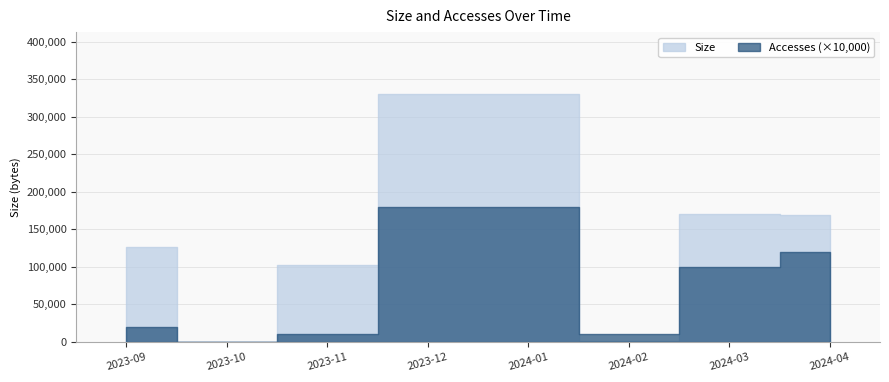

What are all the series names shown in the legend?

Size, Accesses